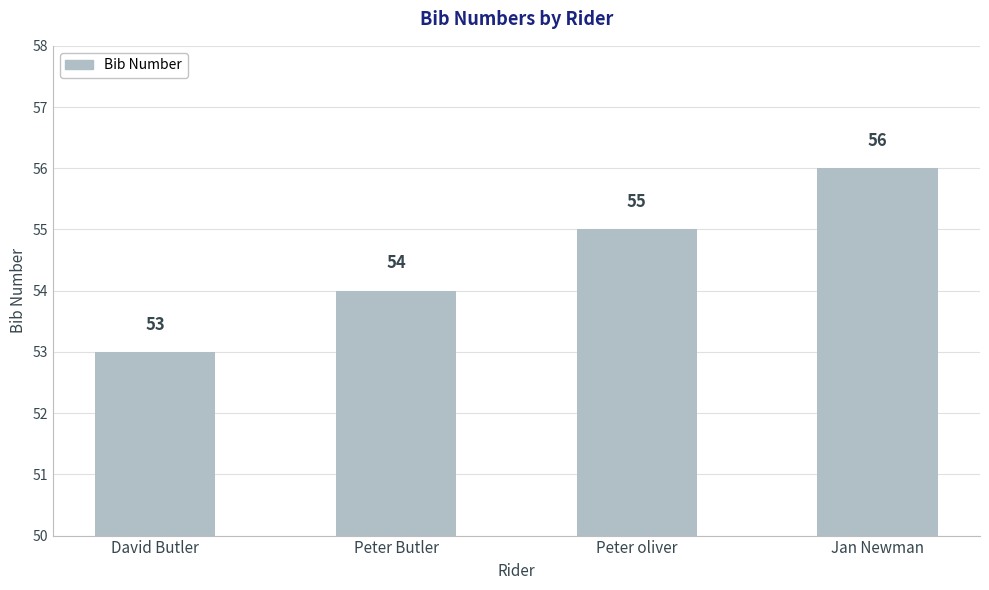

What is the difference between the values at Jan Newman and Peter Butler?

2